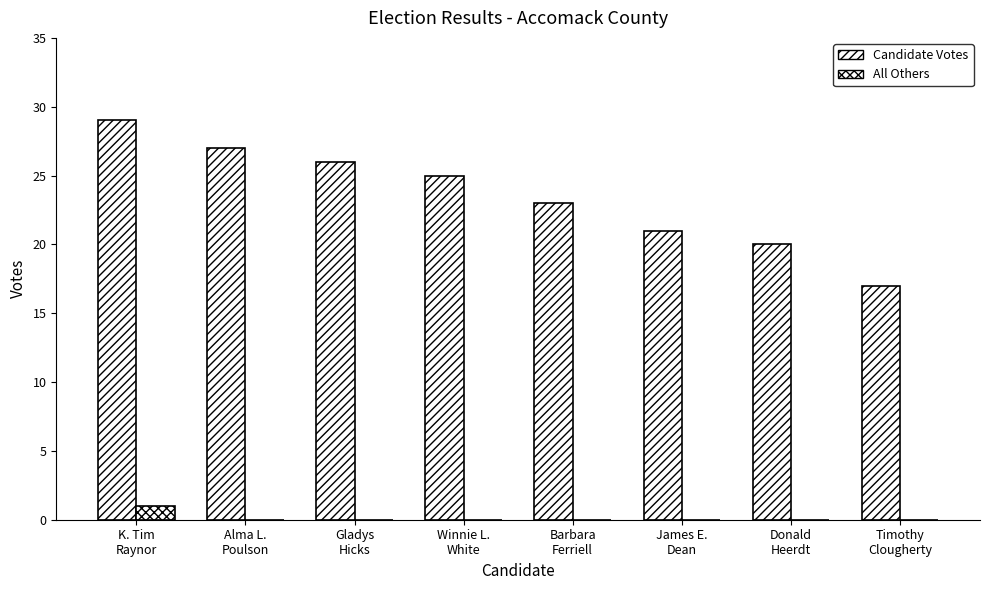

At which label does Candidate Votes reach its minimum?

Timothy
Clougherty